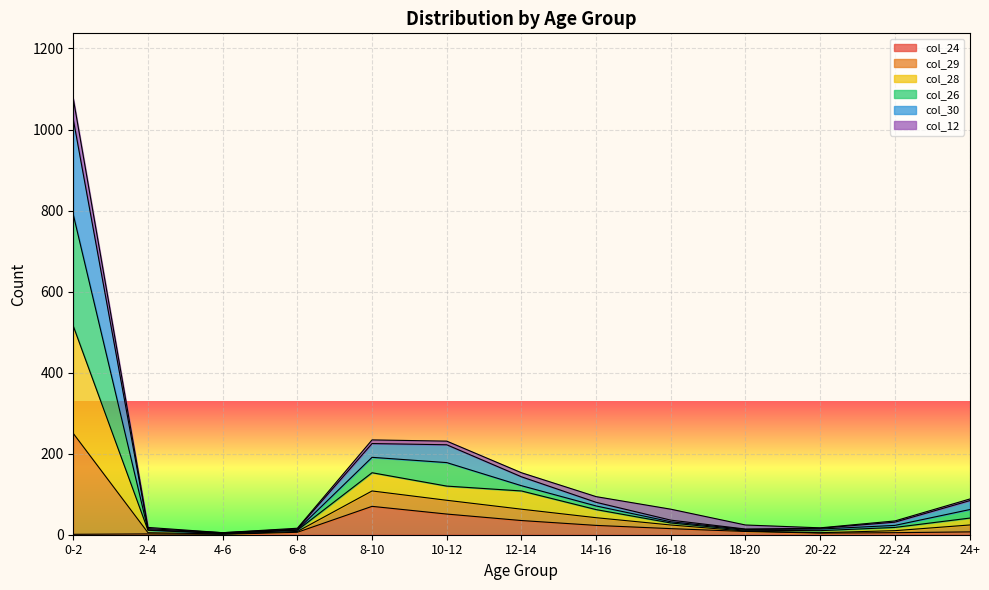

The value of col_24 at 12-14 is 35. True or false?

True